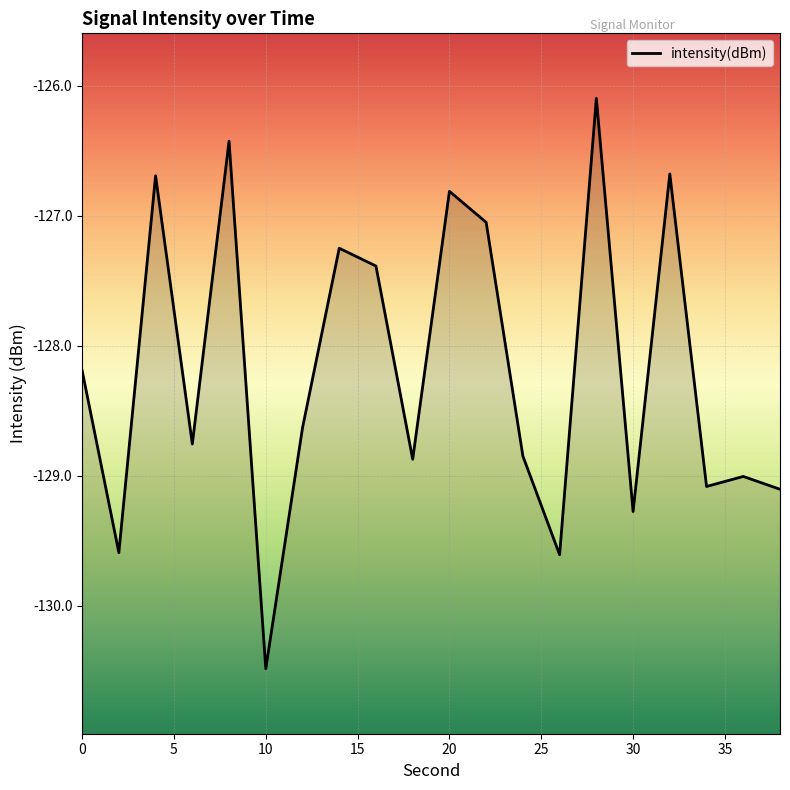

Does the chart display data point markers on the line(s)?

No